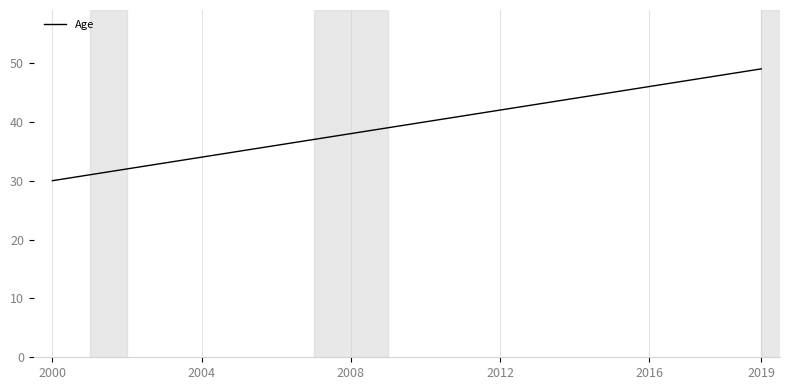

What is the minimum value shown in the chart?

30